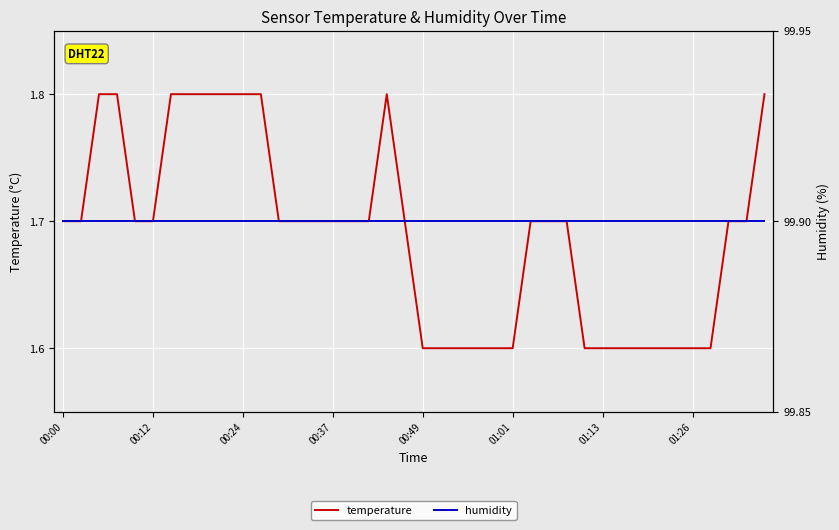

How many interior local peaks does the temperature series have?

1